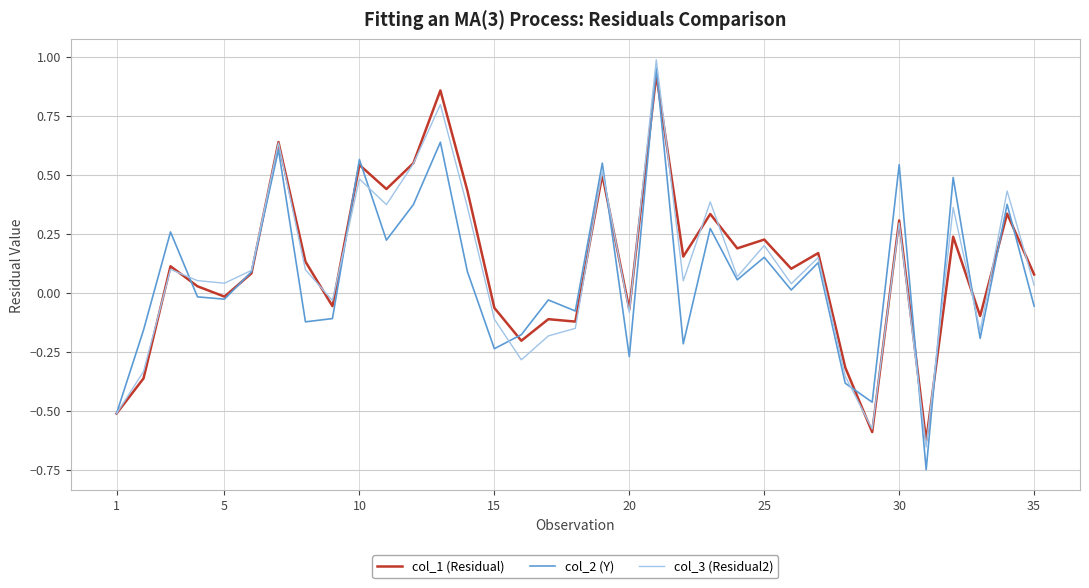

Which series has the widest spread of values?

col_2 (Y)